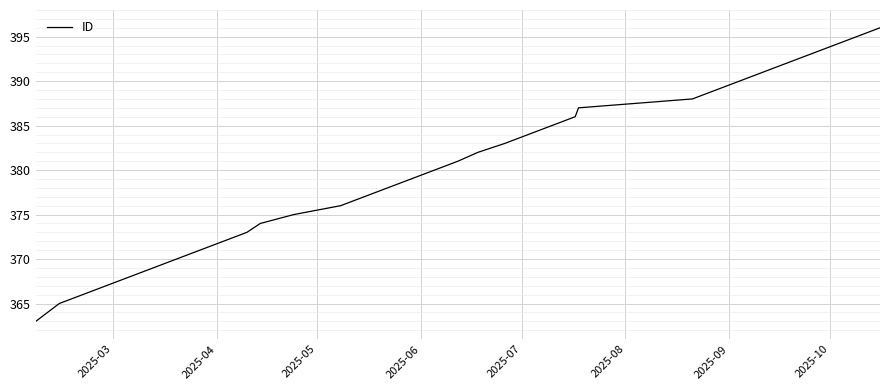

What is the average value?

380